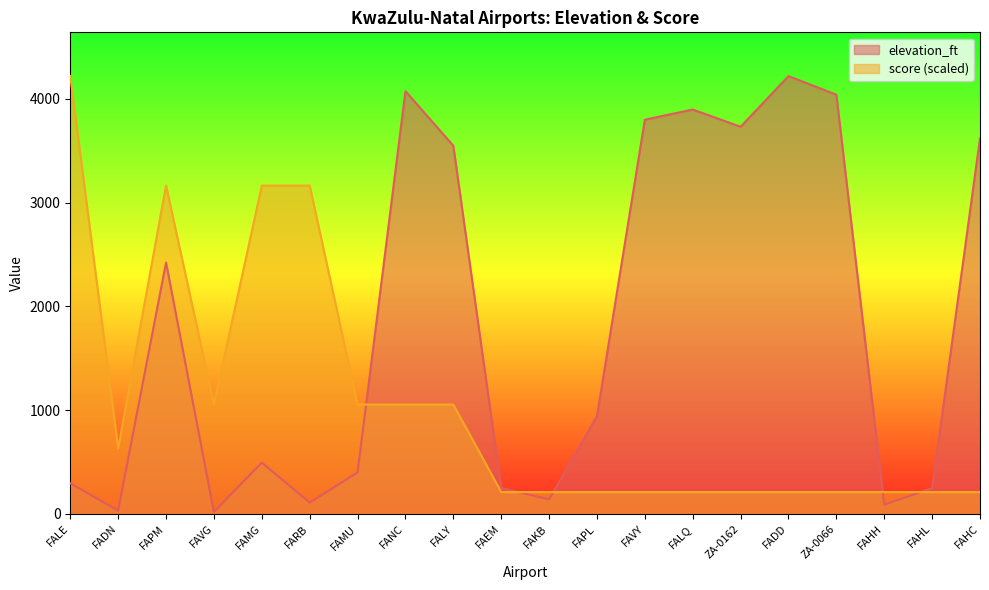

What is the difference between the maximum and minimum values in the score series?

4008.1